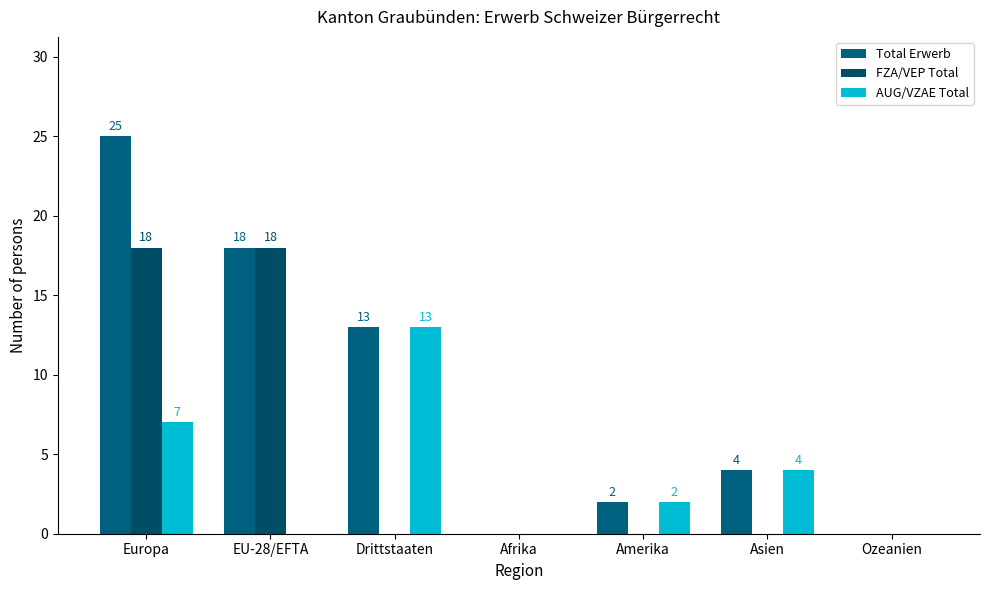

Is it true that FZA/VEP Total equals 11 at Afrika?

False